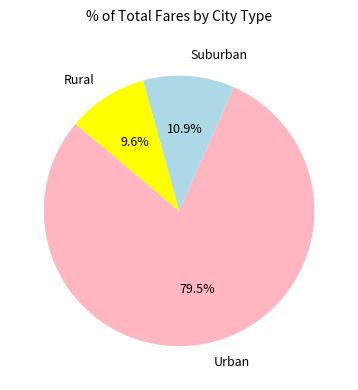

What percentage is NOT represented by Urban?

20.5%